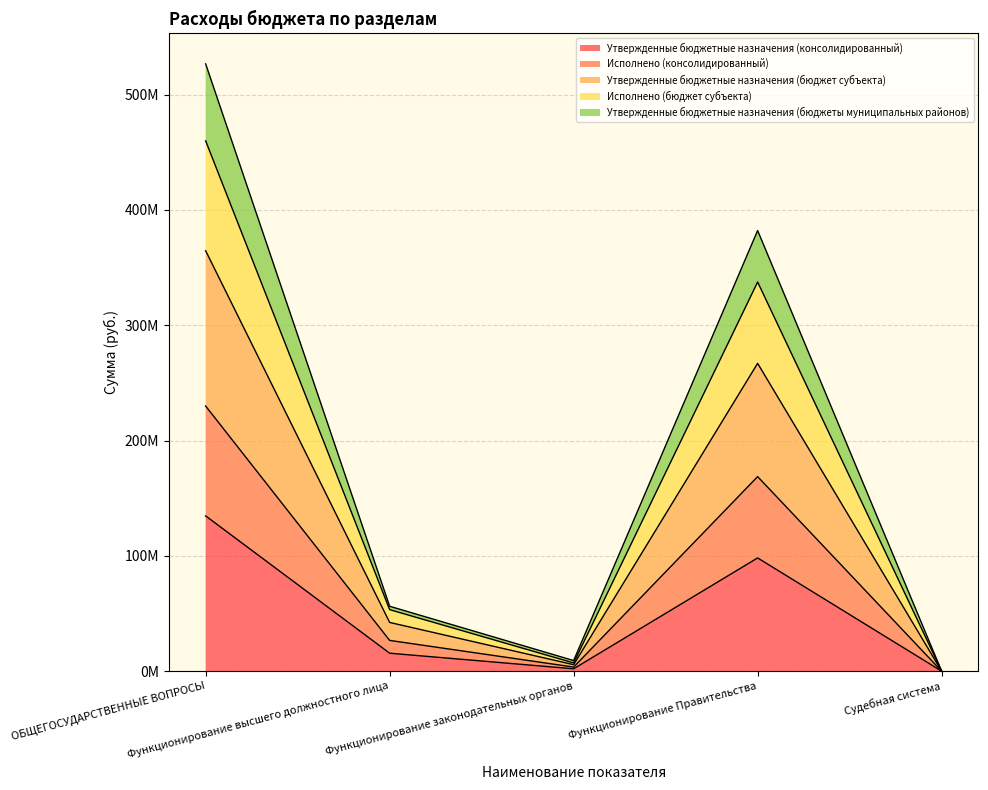

The Исполнено (консолидированный) series shows 5362530.3 at Функционирование законодательных органов. True or false?

False